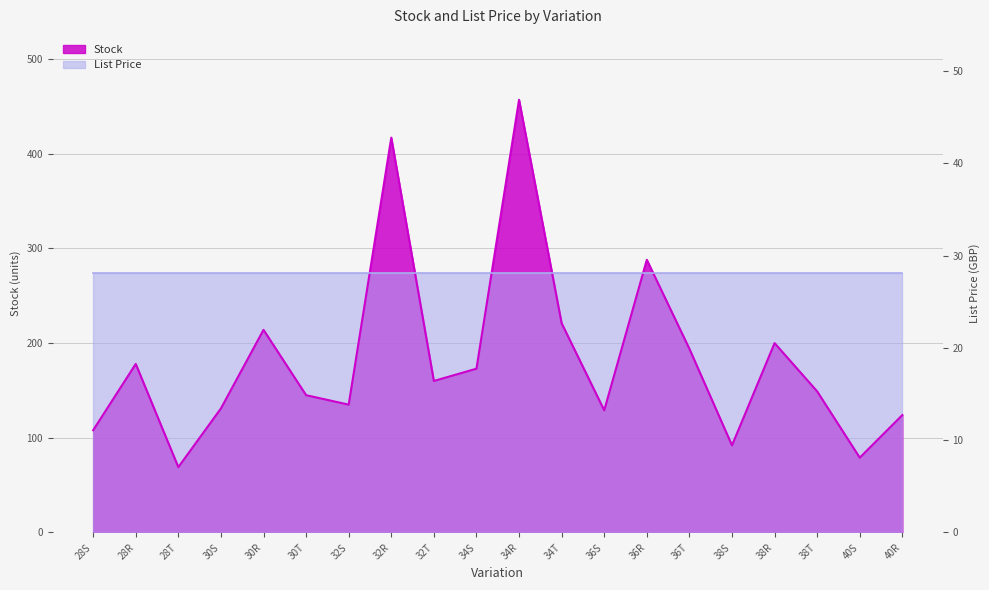

Which category has the highest value across all series?

34R